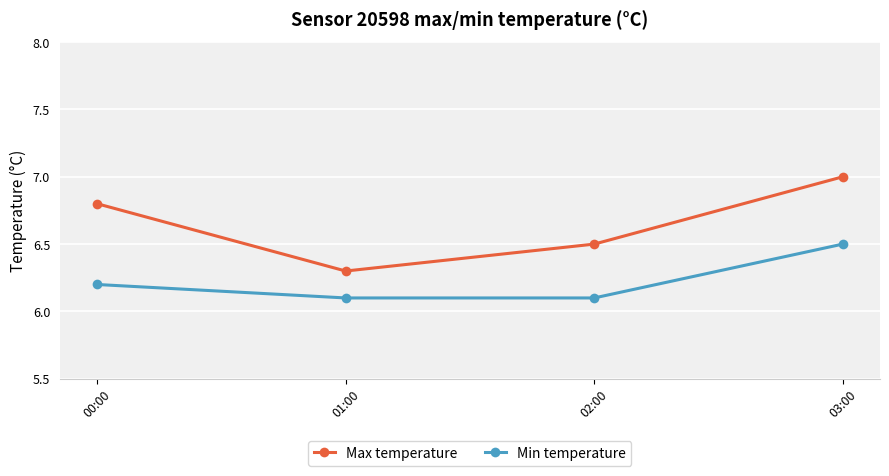

What position from the right is 00:00?

4